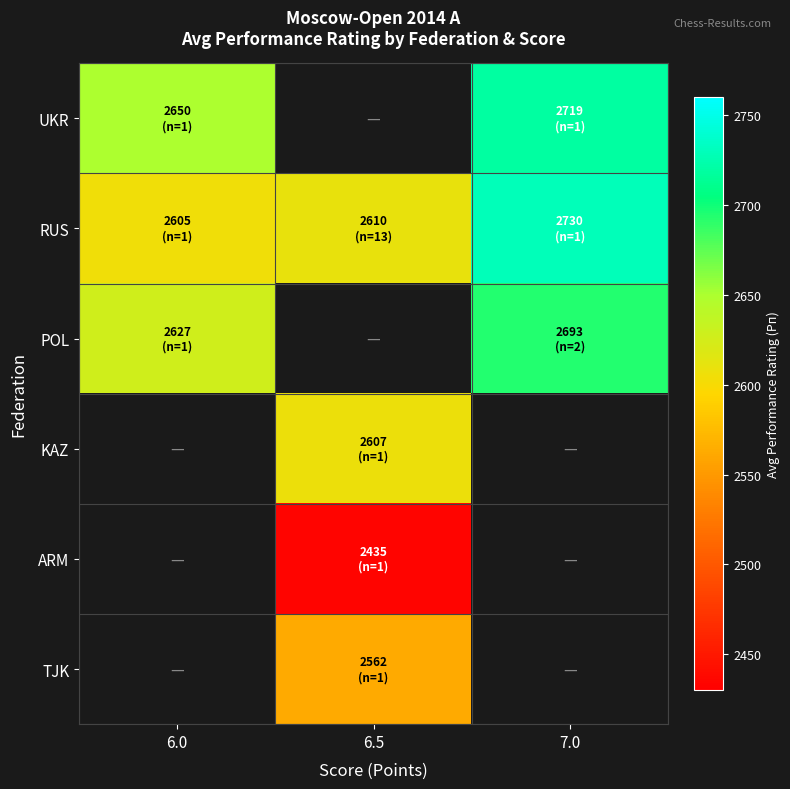

How many UKR values are between 2650 and 2719?

2